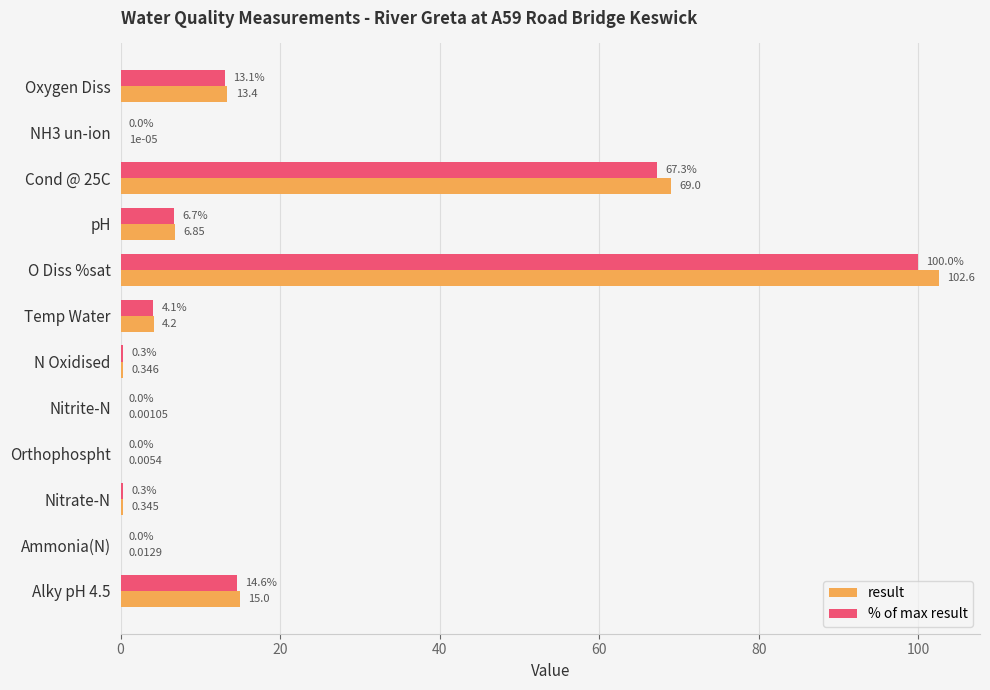

Which series has the largest total across all categories?

result